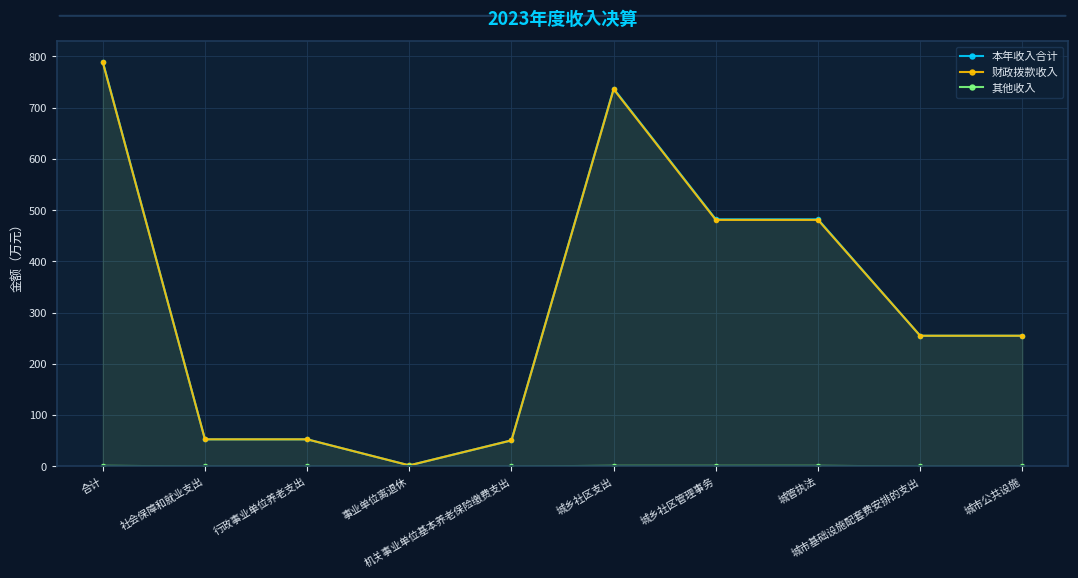

At which label does 本年收入合计 reach its minimum?

事业单位离退休